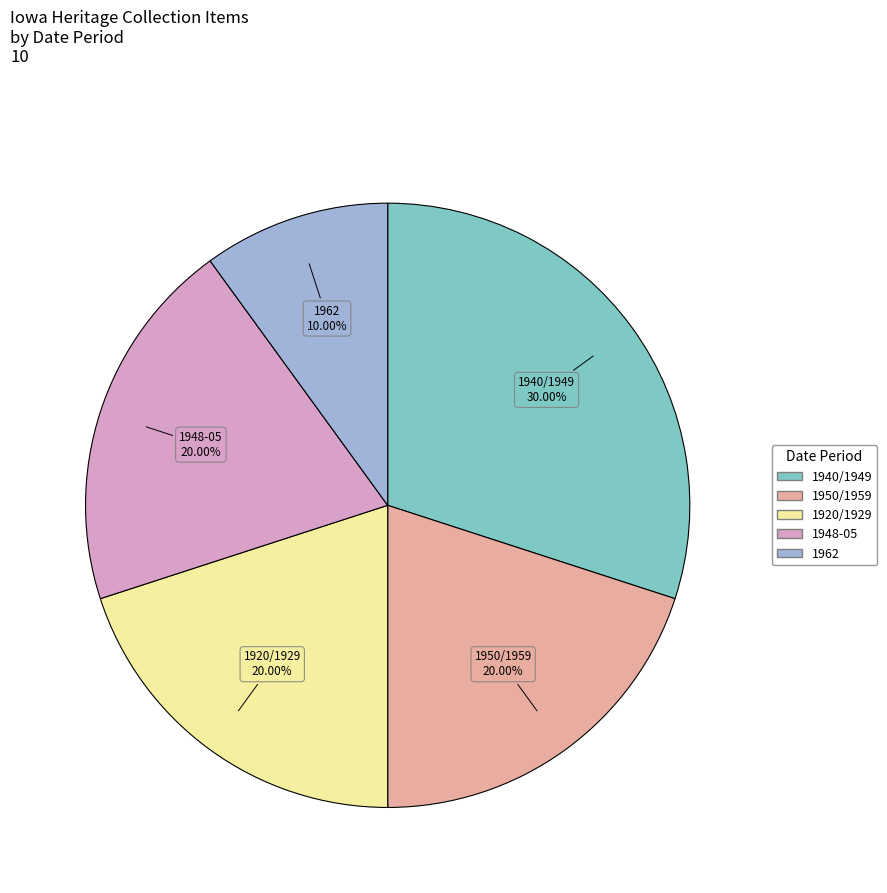

Is there any slice that represents more than half of the pie?

No